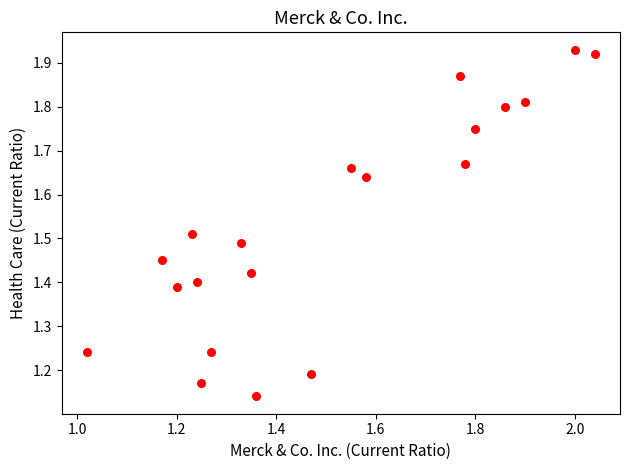

What is the range of X values (max minus min)?

1.0